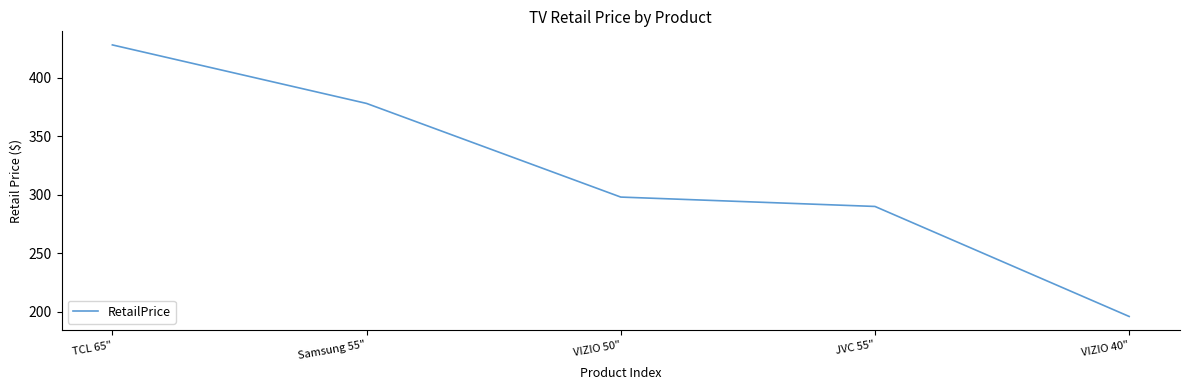

Does the chart display data point markers on the line(s)?

No